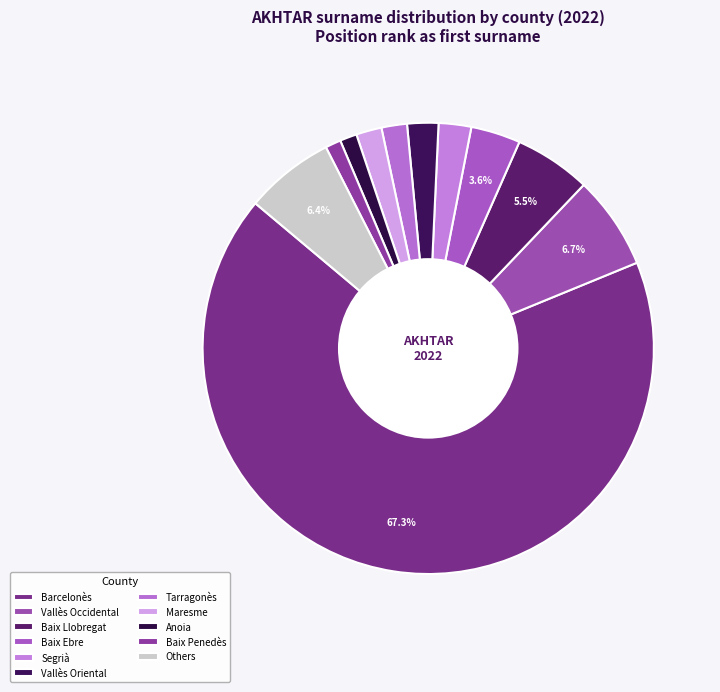

Count the number of slices in the pie.

11